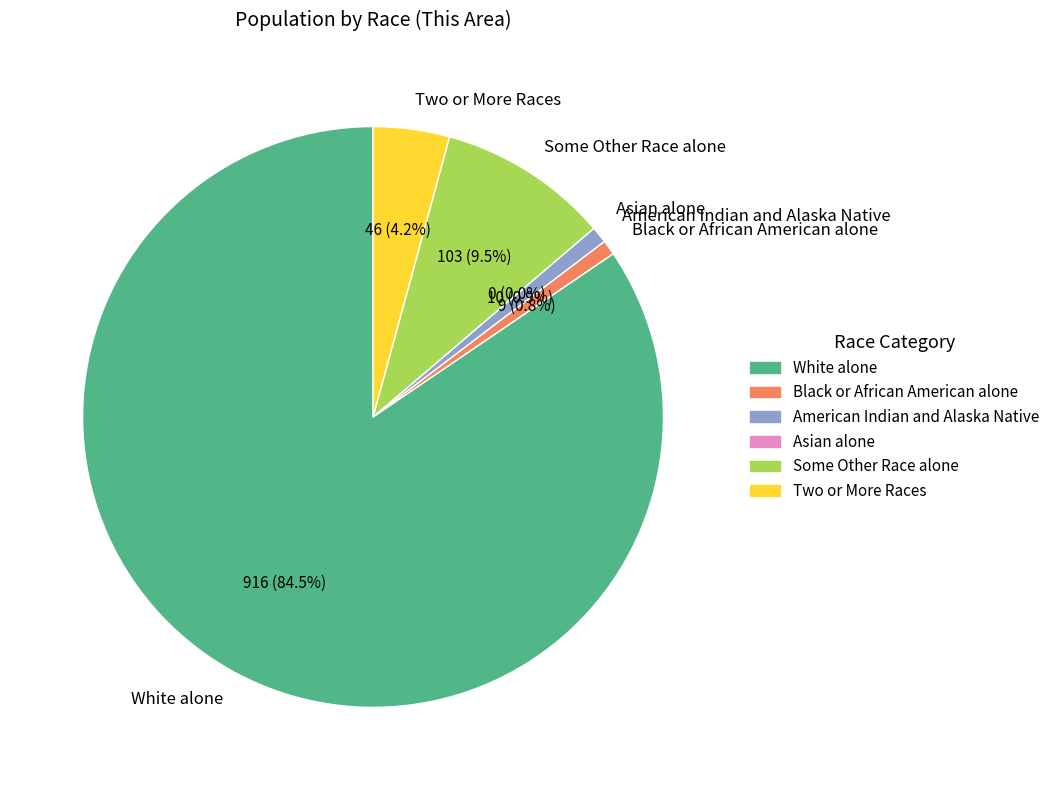

To the nearest percent, what portion does American Indian and Alaska Native represent?

1%